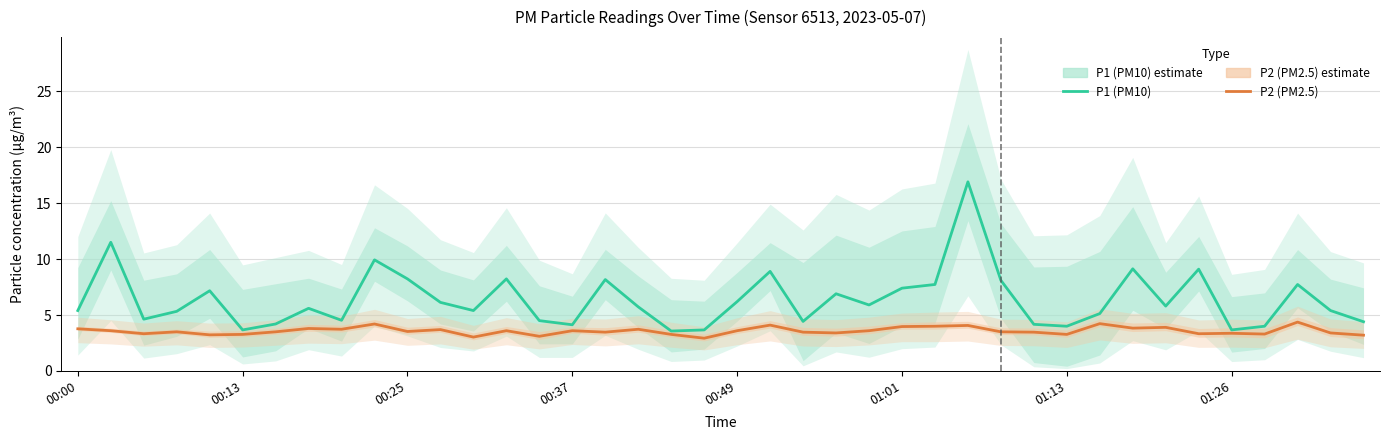

List the series in order of their overall mean, highest first.

P1 (PM10), P2 (PM2.5)